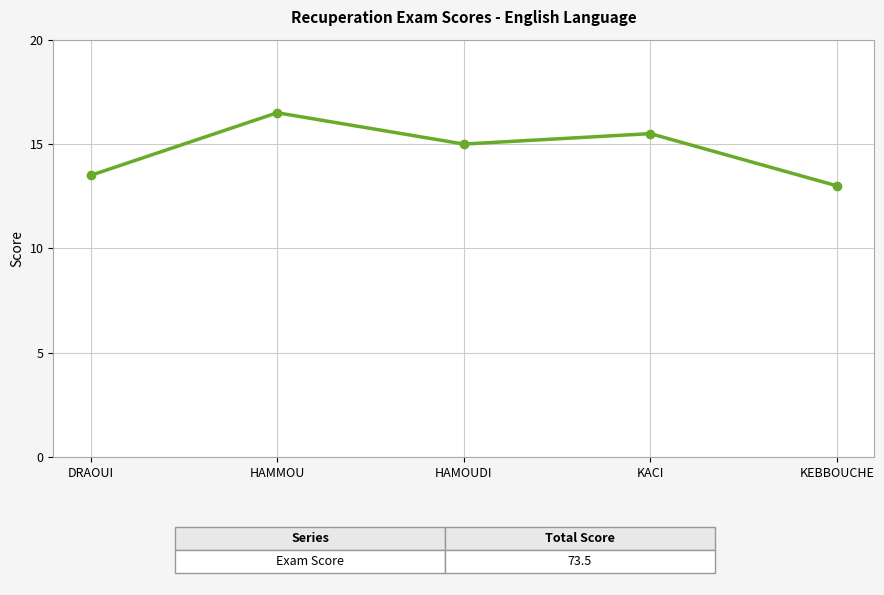

What is the sum of the values at DRAOUI and HAMMOU?

30.0